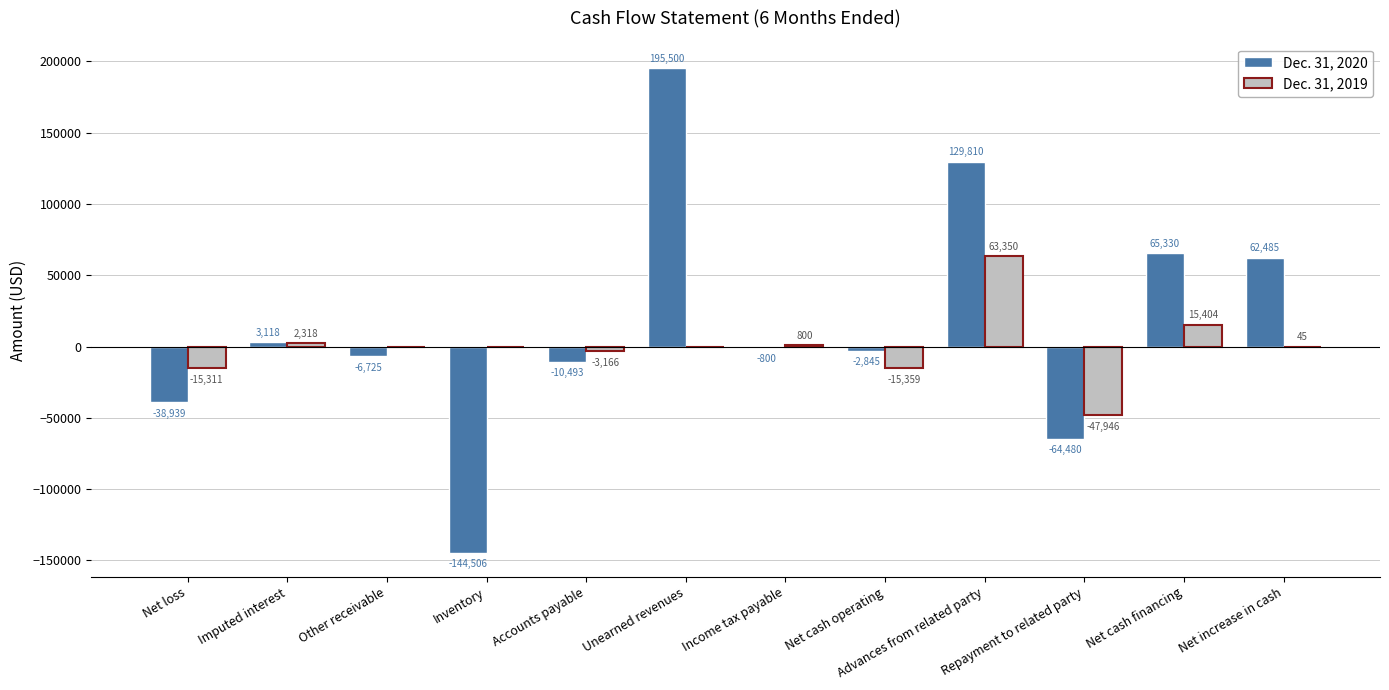

How many groups of bars are there?

12